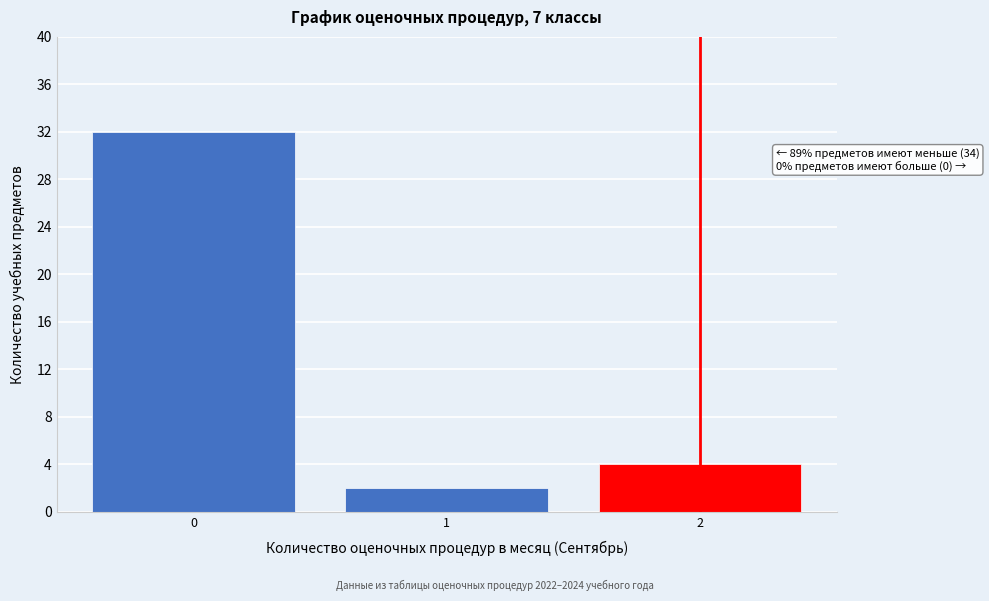

Reading left to right, extract all data points from this chart.

0=32	1=2	2=4